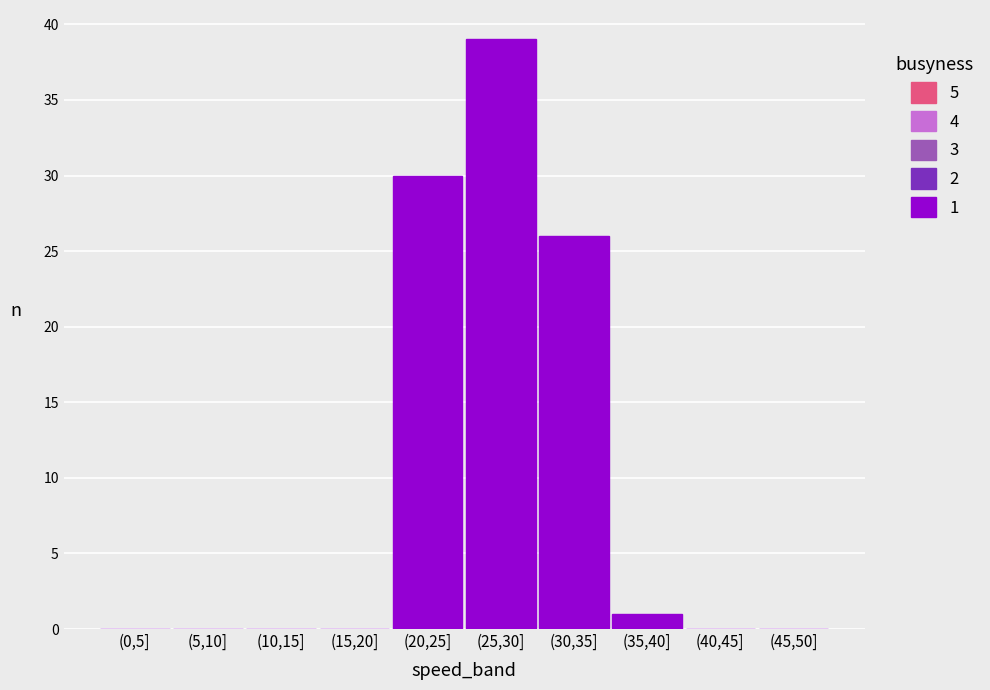

Reading left to right, what are all the values shown in this chart?

(0,5]=0	(5,10]=0	(10,15]=0	(15,20]=0	(20,25]=30	(25,30]=39	(30,35]=26	(35,40]=1	(40,45]=0	(45,50]=0